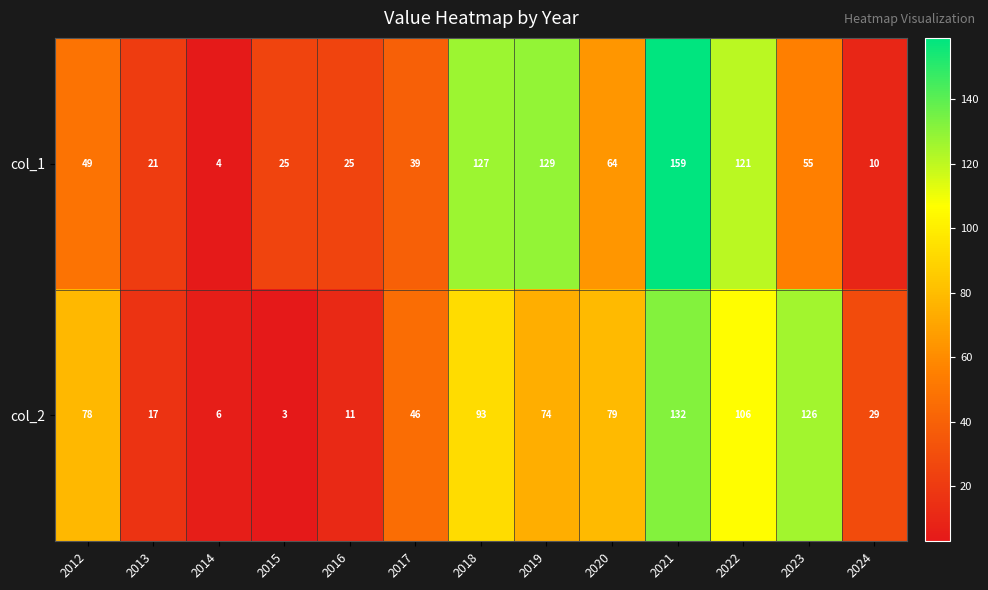

What is the total value across all series at 2024?

39